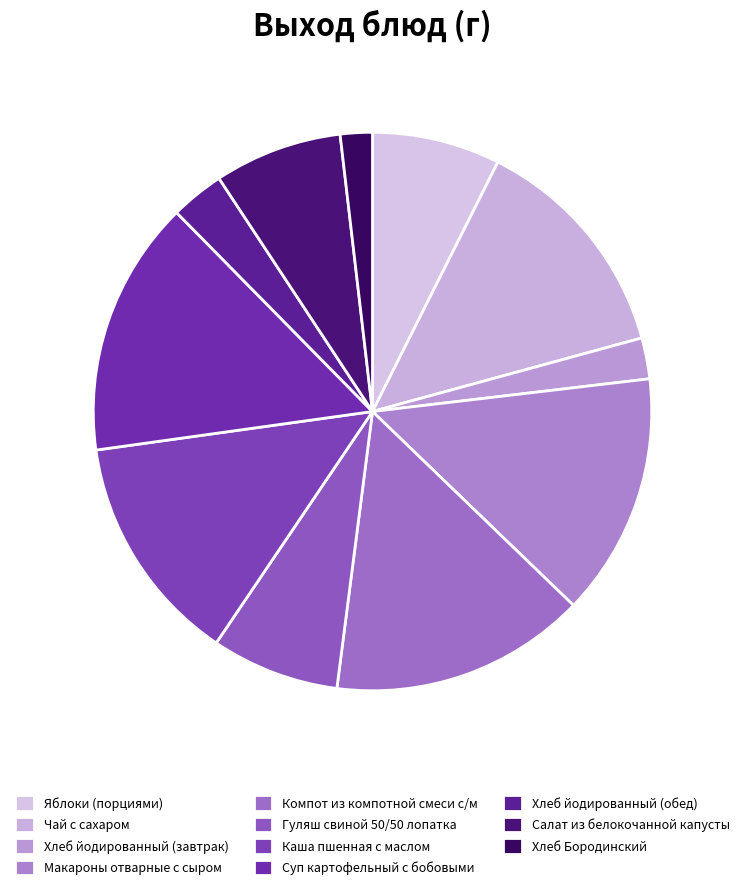

What is the change in value from Яблоки (порциями) to Хлеб йодированный (обед)?

-58